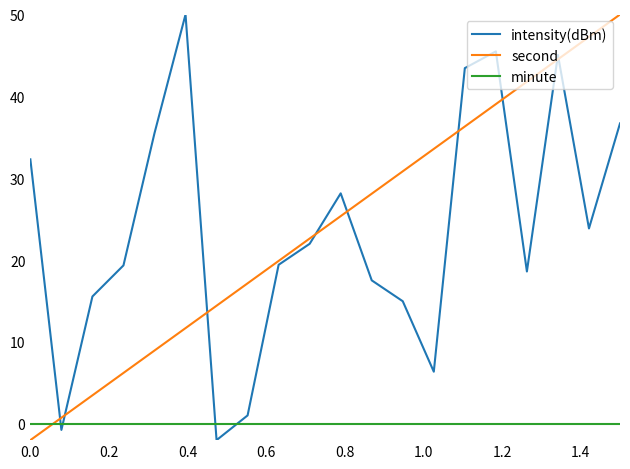

What is the greatest value displayed?

50.0